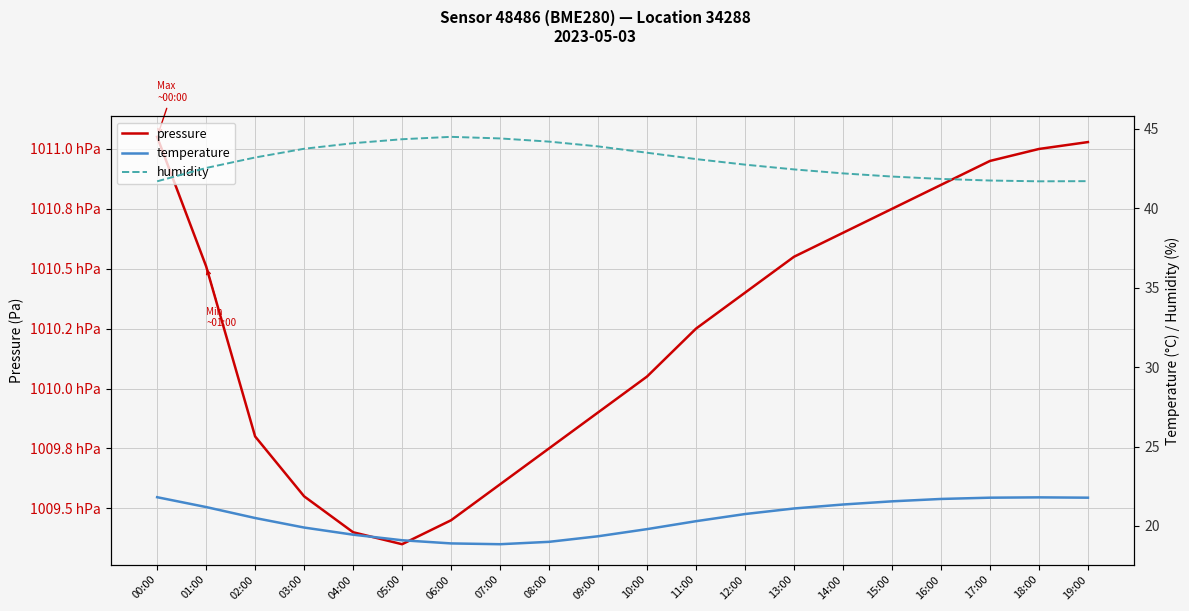

Reading left to right, transcribe all the data shown in this chart.

pressure: 101105.1	101051.0	100980.0	100955.0	100940.0	100935.0	100945.0	100960.0	100975.0	100990.0	101005.0	101025.0	101040.0	101055.0	101065.0	101075.0	101085.0	101095.0	101100.0	101102.9
temperature: 21.8	21.2	20.5	19.9	19.4	19.1	18.9	18.9	19.0	19.4	19.8	20.3	20.8	21.1	21.4	21.6	21.7	21.8	21.8	21.8
humidity: 41.7	42.5	43.2	43.8	44.1	44.4	44.5	44.4	44.2	43.9	43.5	43.1	42.8	42.5	42.2	42.0	41.9	41.8	41.7	41.7